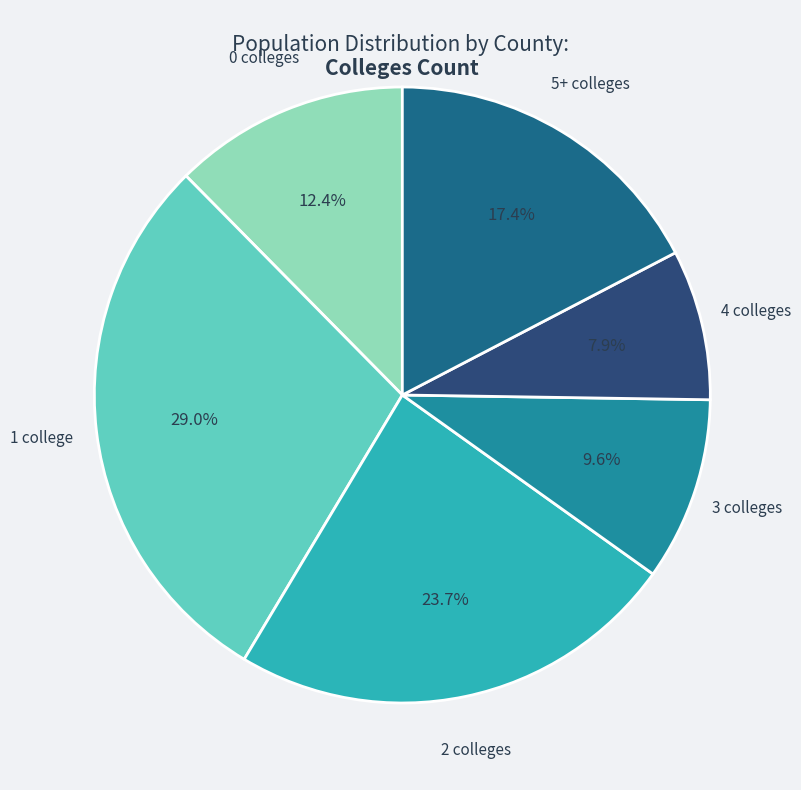

Which has a higher value, 1 college or 2 colleges?

1 college